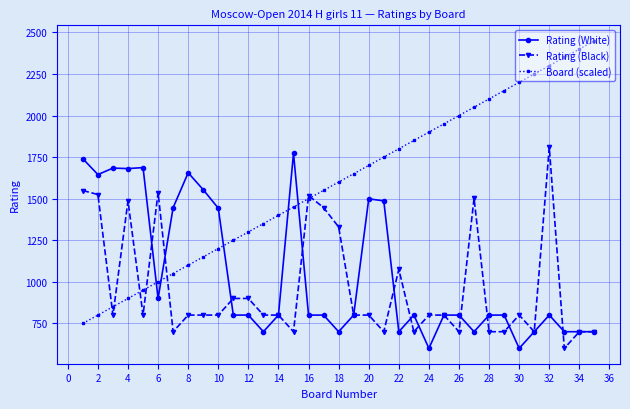

What is the value of the Rating (White) point at the 34th from the left?

700